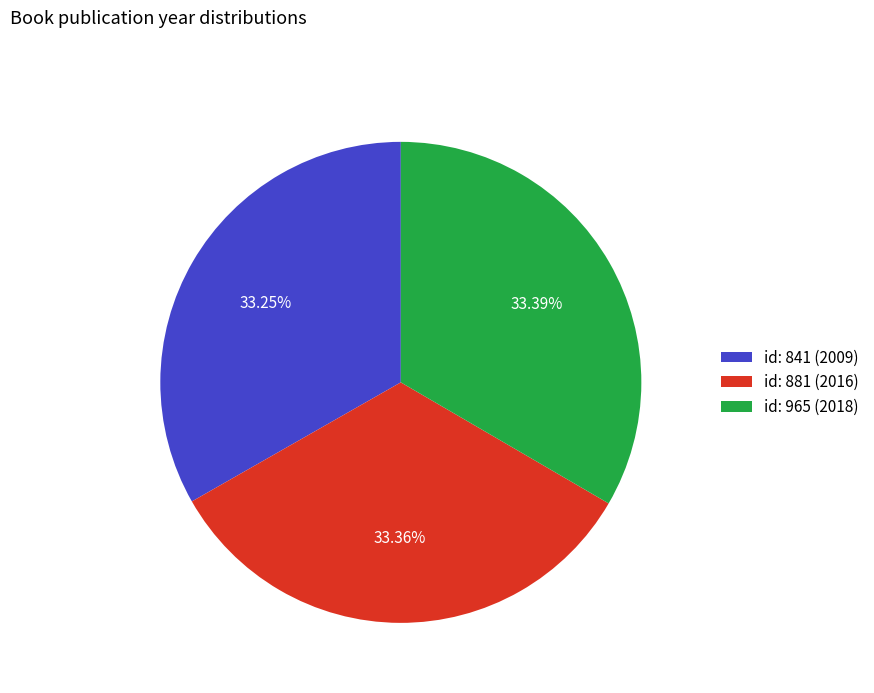

Does id: 881 (2016) represent more than half of the total?

No